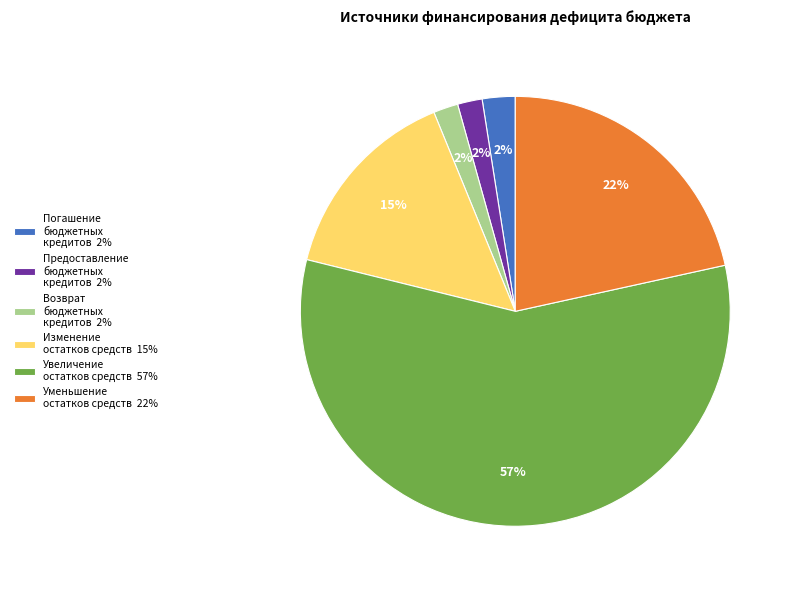

To the nearest percent, what portion does Изменение остатков средств represent?

15%